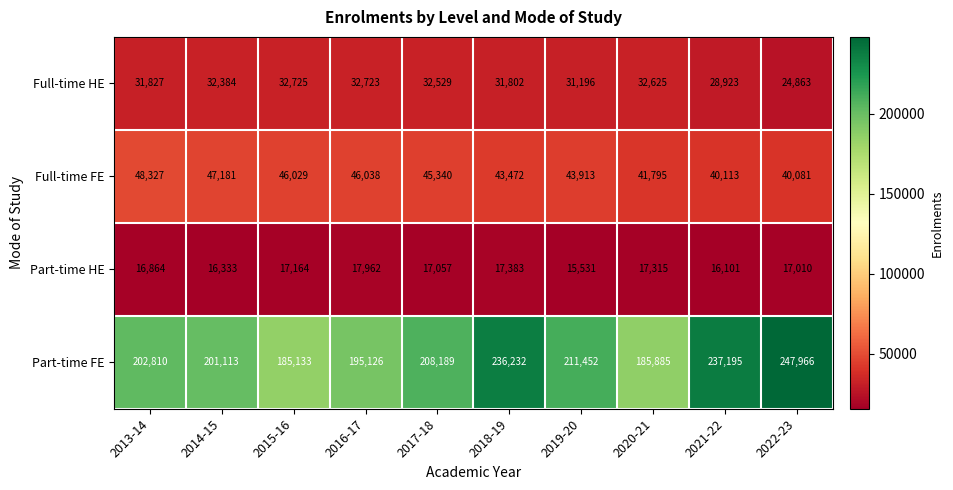

What is the total value across all series at 2013-14?

299828